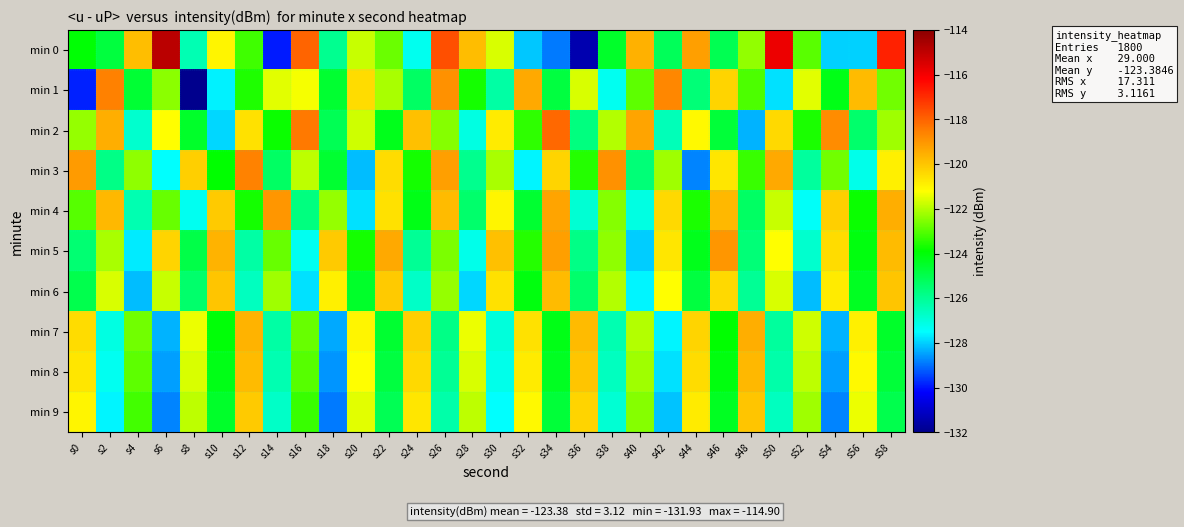

Reading left to right, what are all the values shown in this chart?

min 0: s0=-124.0	s2=-124.8	s4=-119.8	s6=-114.9	s8=-126.4	s10=-121.0	s12=-123.2	s14=-129.9	s16=-118.0	s18=-125.9	s20=-121.8	s22=-122.8	s24=-127.3	s26=-117.7	s28=-119.8	s30=-121.6	s32=-128.1	s34=-128.9	s36=-131.4	s38=-124.5	s40=-119.6	s42=-125.2	s44=-119.2	s46=-125.1	s48=-122.4	s50=-115.8	s52=-122.9	s54=-128.0	s56=-128.0	s58=-116.8
min 1: s0=-129.8	s2=-118.6	s4=-124.6	s6=-122.4	s8=-131.9	s10=-127.6	s12=-123.6	s14=-121.5	s16=-121.3	s18=-124.6	s20=-120.5	s22=-122.1	s24=-125.3	s26=-118.9	s28=-123.7	s30=-126.2	s32=-119.4	s34=-124.8	s36=-121.6	s38=-127.3	s40=-122.9	s42=-118.7	s44=-125.6	s46=-120.3	s48=-123.1	s50=-127.8	s52=-121.5	s54=-124.2	s56=-119.8	s58=-122.7
min 2: s0=-122.3	s2=-119.5	s4=-126.8	s6=-121.2	s8=-124.5	s10=-127.9	s12=-120.6	s14=-123.8	s16=-118.4	s18=-125.1	s20=-121.7	s22=-124.3	s24=-119.9	s26=-122.5	s28=-127.1	s30=-120.8	s32=-123.4	s34=-118.1	s36=-125.7	s38=-122.0	s40=-119.3	s42=-126.5	s44=-121.1	s46=-124.7	s48=-128.3	s50=-120.4	s52=-123.6	s54=-118.8	s56=-125.4	s58=-122.2
min 3: s0=-119.1	s2=-125.8	s4=-122.4	s6=-127.5	s8=-120.2	s10=-123.9	s12=-118.6	s14=-125.3	s16=-121.9	s18=-124.6	s20=-128.2	s22=-120.5	s24=-123.7	s26=-119.2	s28=-125.9	s30=-122.1	s32=-127.6	s34=-120.3	s36=-123.5	s38=-118.9	s40=-125.6	s42=-122.2	s44=-128.8	s46=-120.7	s48=-123.3	s50=-119.4	s52=-126.1	s54=-122.7	s56=-127.2	s58=-120.9
min 4: s0=-123.0	s2=-119.7	s4=-126.4	s6=-122.8	s8=-127.3	s10=-120.1	s12=-123.7	s14=-119.0	s16=-125.7	s18=-122.3	s20=-127.8	s22=-120.6	s24=-124.2	s26=-119.8	s28=-125.4	s30=-121.0	s32=-124.6	s34=-119.3	s36=-126.9	s38=-122.5	s40=-127.1	s42=-120.4	s44=-123.6	s46=-119.7	s48=-125.3	s50=-121.8	s52=-127.4	s54=-120.2	s56=-123.8	s58=-119.5
min 5: s0=-125.5	s2=-122.1	s4=-127.7	s6=-120.3	s8=-124.9	s10=-119.6	s12=-126.2	s14=-122.8	s16=-127.3	s18=-120.1	s20=-123.7	s22=-119.4	s24=-126.0	s26=-122.6	s28=-127.2	s30=-119.9	s32=-123.5	s34=-119.2	s36=-125.8	s38=-122.4	s40=-128.0	s42=-120.7	s44=-124.3	s46=-119.0	s48=-125.6	s50=-121.2	s52=-126.8	s54=-120.5	s56=-124.1	s58=-119.8
min 6: s0=-125.0	s2=-121.6	s4=-128.2	s6=-121.8	s8=-125.4	s10=-120.0	s12=-126.6	s14=-122.2	s16=-127.8	s18=-120.9	s20=-124.5	s22=-120.1	s24=-126.7	s26=-122.3	s28=-127.9	s30=-120.6	s32=-124.1	s34=-119.8	s36=-125.4	s38=-122.0	s40=-127.6	s42=-121.2	s44=-124.8	s46=-120.4	s48=-126.0	s50=-121.6	s52=-128.2	s54=-120.8	s56=-124.4	s58=-120.0
min 7: s0=-120.5	s2=-127.1	s4=-122.7	s6=-128.3	s8=-121.4	s10=-124.0	s12=-119.6	s14=-126.2	s16=-122.8	s18=-128.4	s20=-121.0	s22=-124.6	s24=-120.2	s26=-125.8	s28=-121.4	s30=-127.0	s32=-120.6	s34=-124.2	s36=-119.8	s38=-126.4	s40=-122.0	s42=-127.6	s44=-120.3	s46=-123.9	s48=-119.5	s50=-126.1	s52=-121.7	s54=-128.3	s56=-120.9	s58=-124.5
min 8: s0=-120.7	s2=-127.3	s4=-122.9	s6=-128.5	s8=-121.6	s10=-124.2	s12=-119.8	s14=-126.4	s16=-123.0	s18=-128.6	s20=-121.2	s22=-124.8	s24=-120.4	s26=-126.0	s28=-121.6	s30=-127.2	s32=-120.8	s34=-124.4	s36=-120.0	s38=-126.6	s40=-122.2	s42=-127.8	s44=-120.5	s46=-124.1	s48=-119.7	s50=-126.3	s52=-121.9	s54=-128.5	s56=-121.1	s58=-124.7
min 9: s0=-121.0	s2=-127.6	s4=-123.2	s6=-128.8	s8=-121.9	s10=-124.5	s12=-120.1	s14=-126.7	s16=-123.3	s18=-128.9	s20=-121.5	s22=-125.1	s24=-120.7	s26=-126.3	s28=-121.9	s30=-127.5	s32=-121.1	s34=-124.7	s36=-120.3	s38=-126.9	s40=-122.5	s42=-128.1	s44=-120.8	s46=-124.4	s48=-120.0	s50=-126.6	s52=-122.2	s54=-128.8	s56=-121.4	s58=-125.0